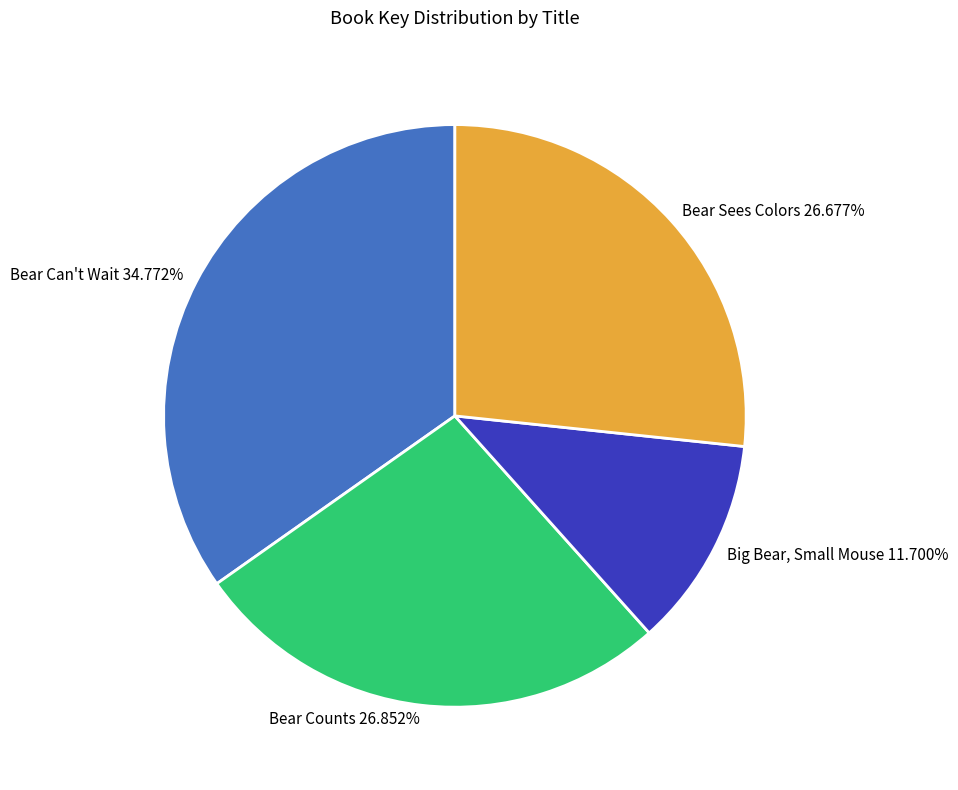

Rank the categories by value from highest to lowest.

Bear Can't Wait, Bear Counts, Bear Sees Colors, Big Bear, Small Mouse